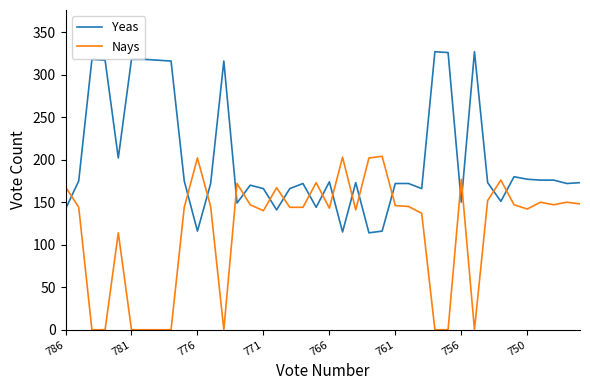

Does the chart have visible grid lines?

No